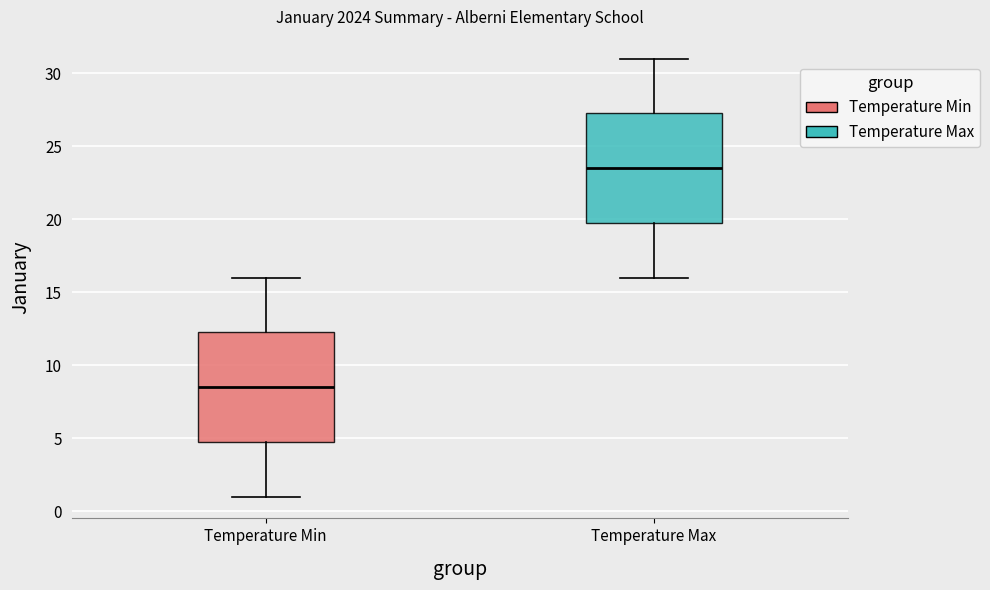

Reading left to right, read every box against the y-axis: the position of its median line, the range the box covers, and the ends of its whiskers. The values are not printed on the chart, so give them approximately, as read against the axis.

Temperature Min: median 8.5, box 5.0 to 12.5, whiskers 1.0 to 16.0
Temperature Max: median 23.5, box 20.0 to 27.5, whiskers 16.0 to 31.0